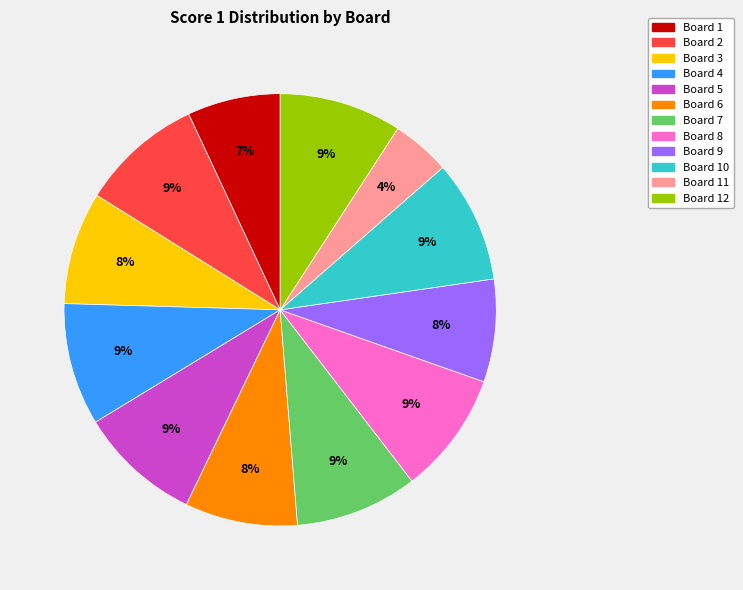

Does any single category account for the majority?

No